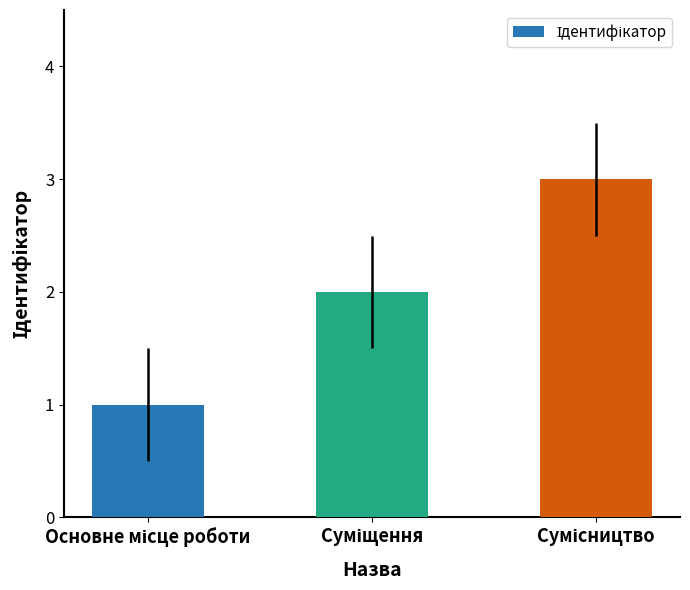

What is the greatest value displayed?

3